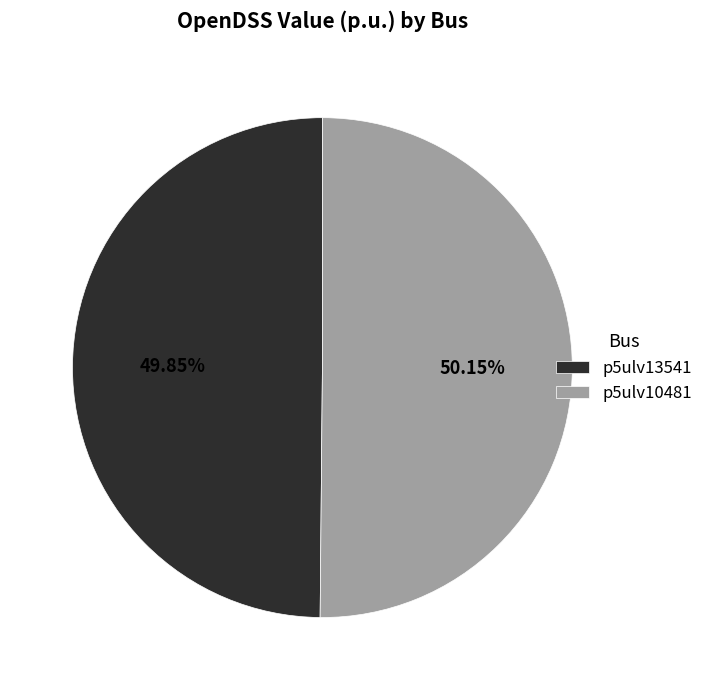

To the nearest percent, what portion does p5ulv13541 represent?

50%